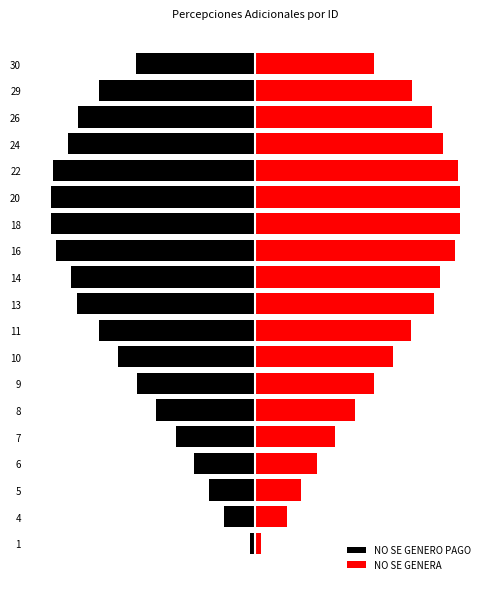

True or false: NO SE GENERO PAGO has a value of -54.8 at 20.

False